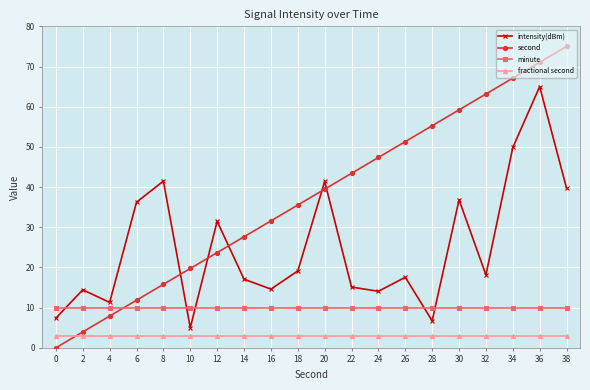

Which series has the widest spread of values?

second